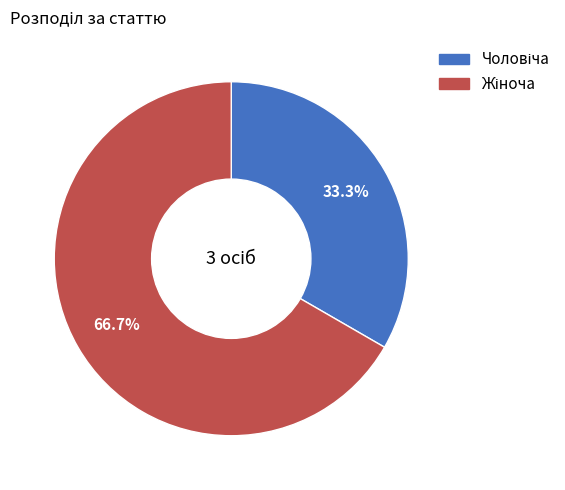

Does any single category account for the majority?

Yes